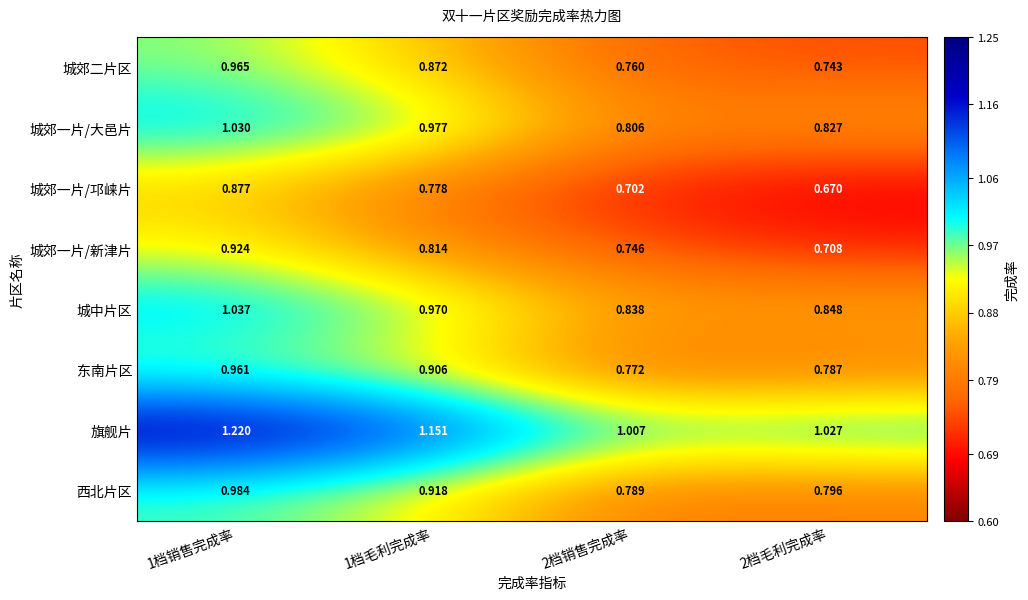

Which series has the largest total across all categories?

旗舰片